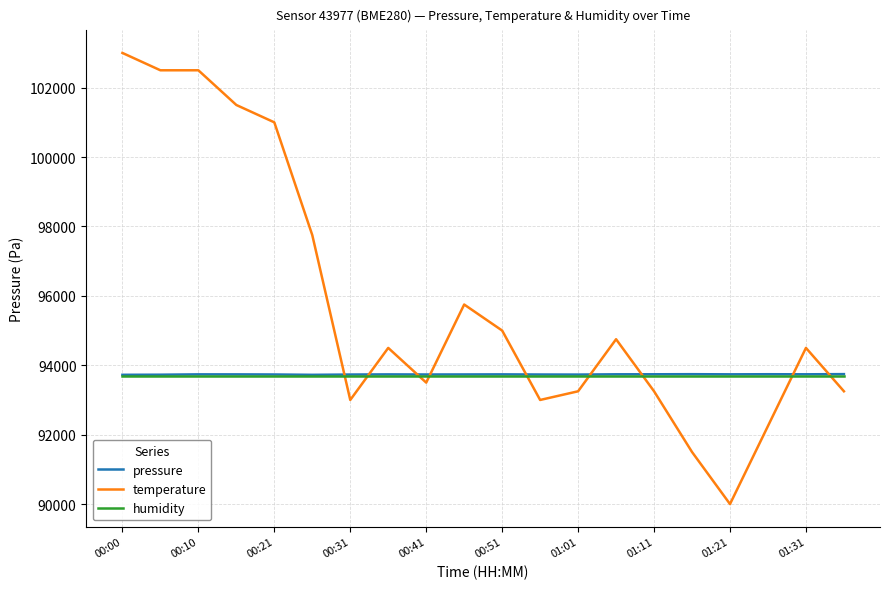

What is the greatest value displayed?

103000.0